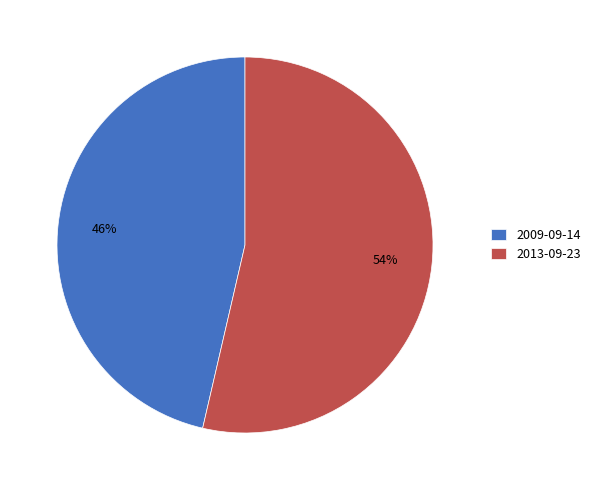

How many segments does this pie chart have?

2